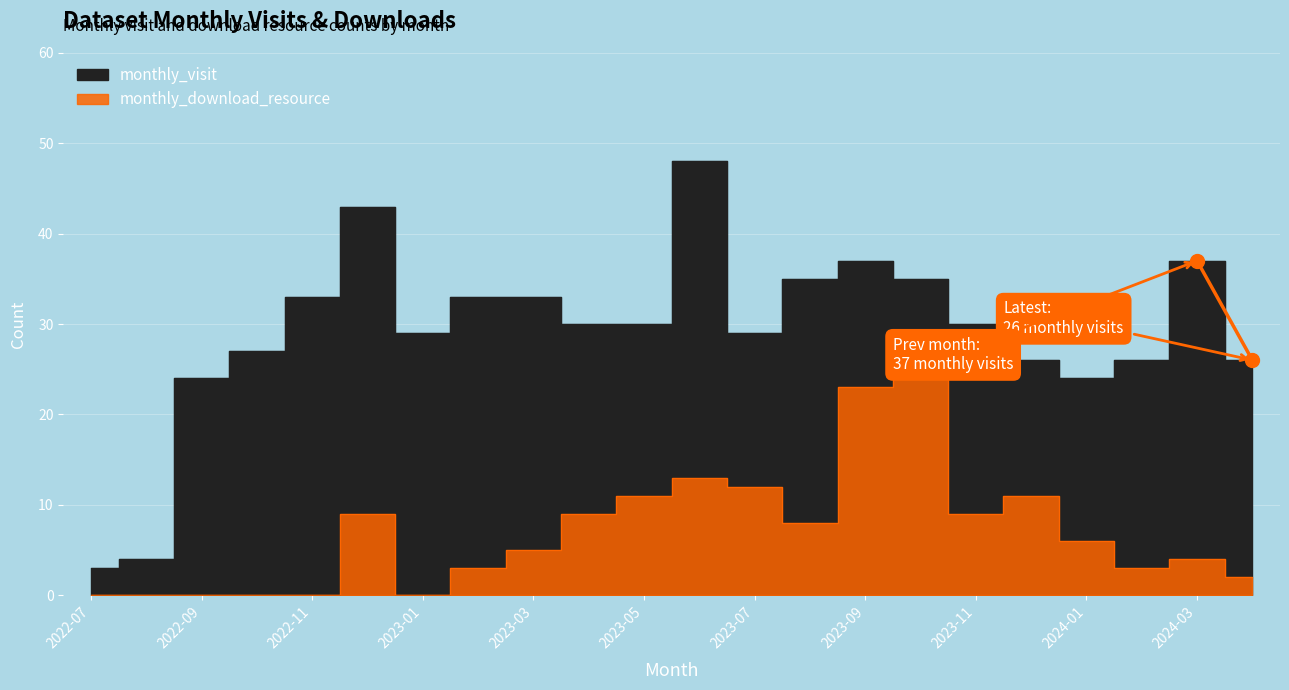

Rank the series at 2023-02 from lowest to highest value.

monthly_download_resource, monthly_visit